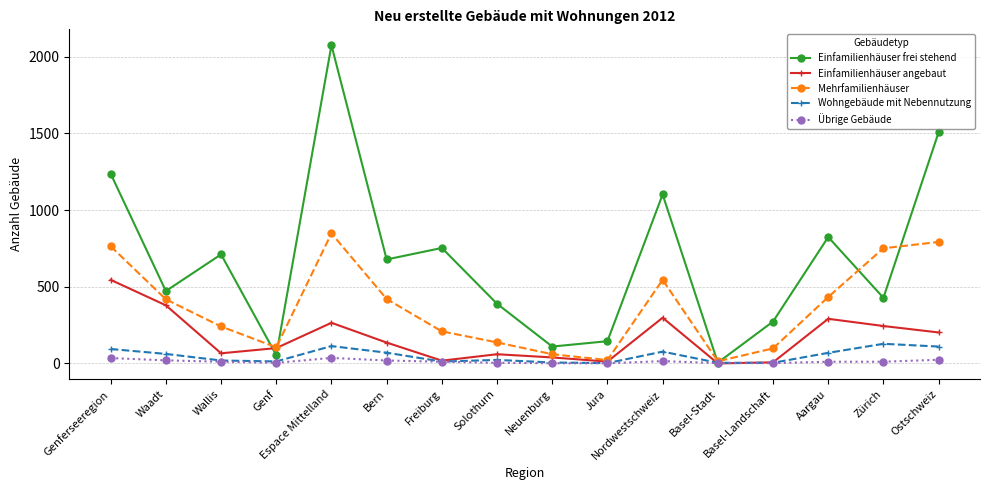

Is this an area chart (filled region under the line)?

No